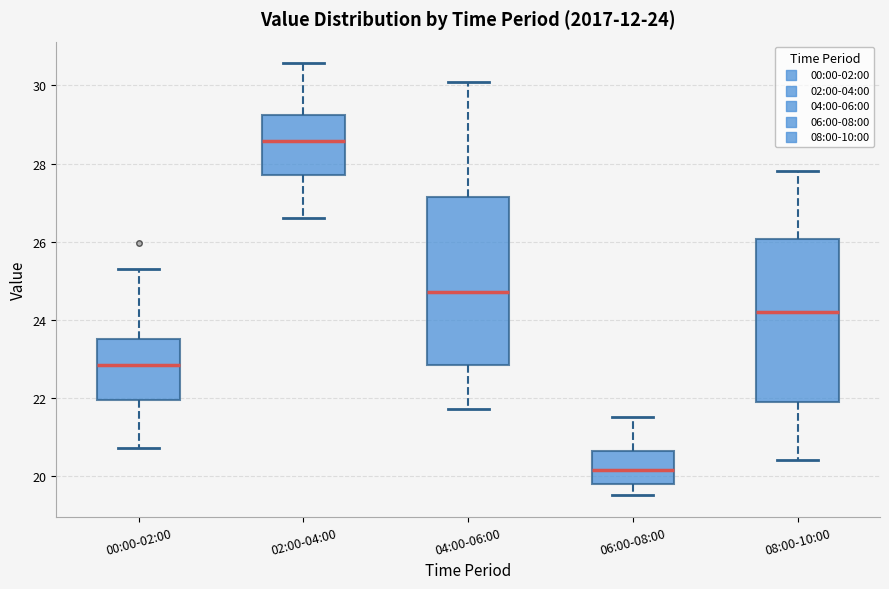

Which box has the lowest median line?

06:00-08:00